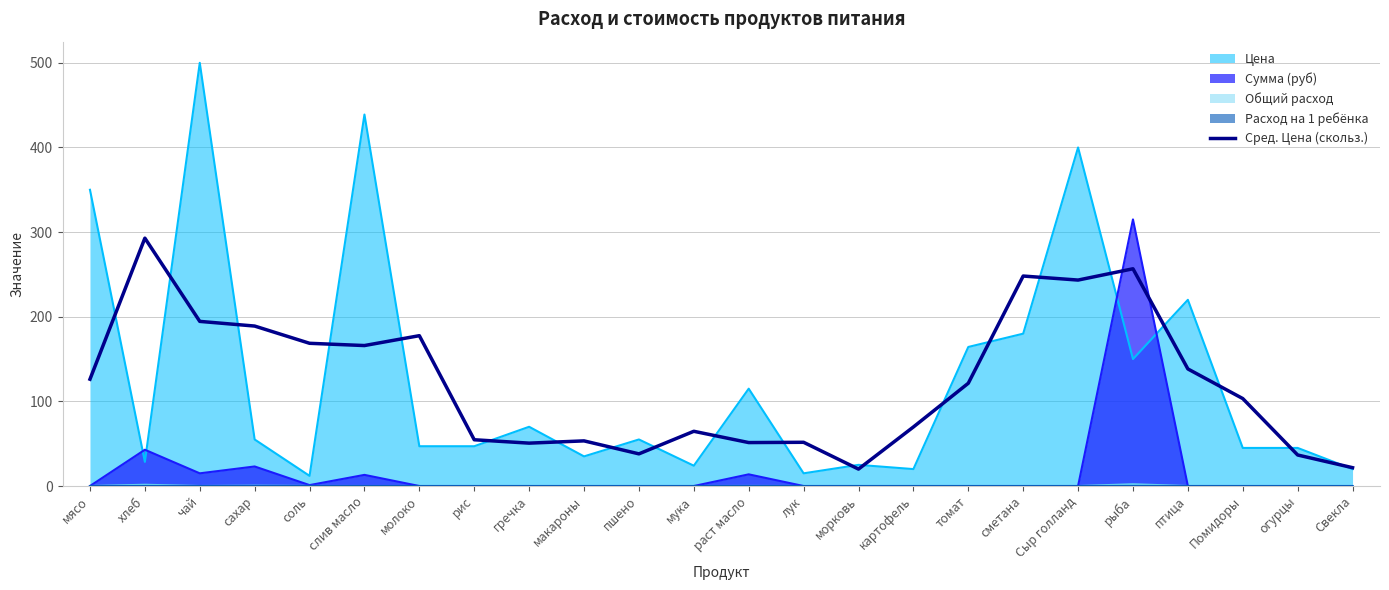

How many series are shown in this chart?

5